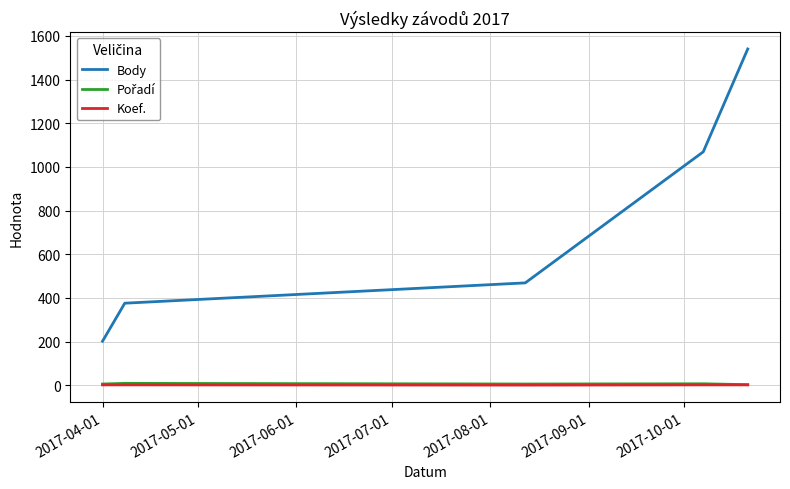

What is the maximum value shown in the chart?

1540